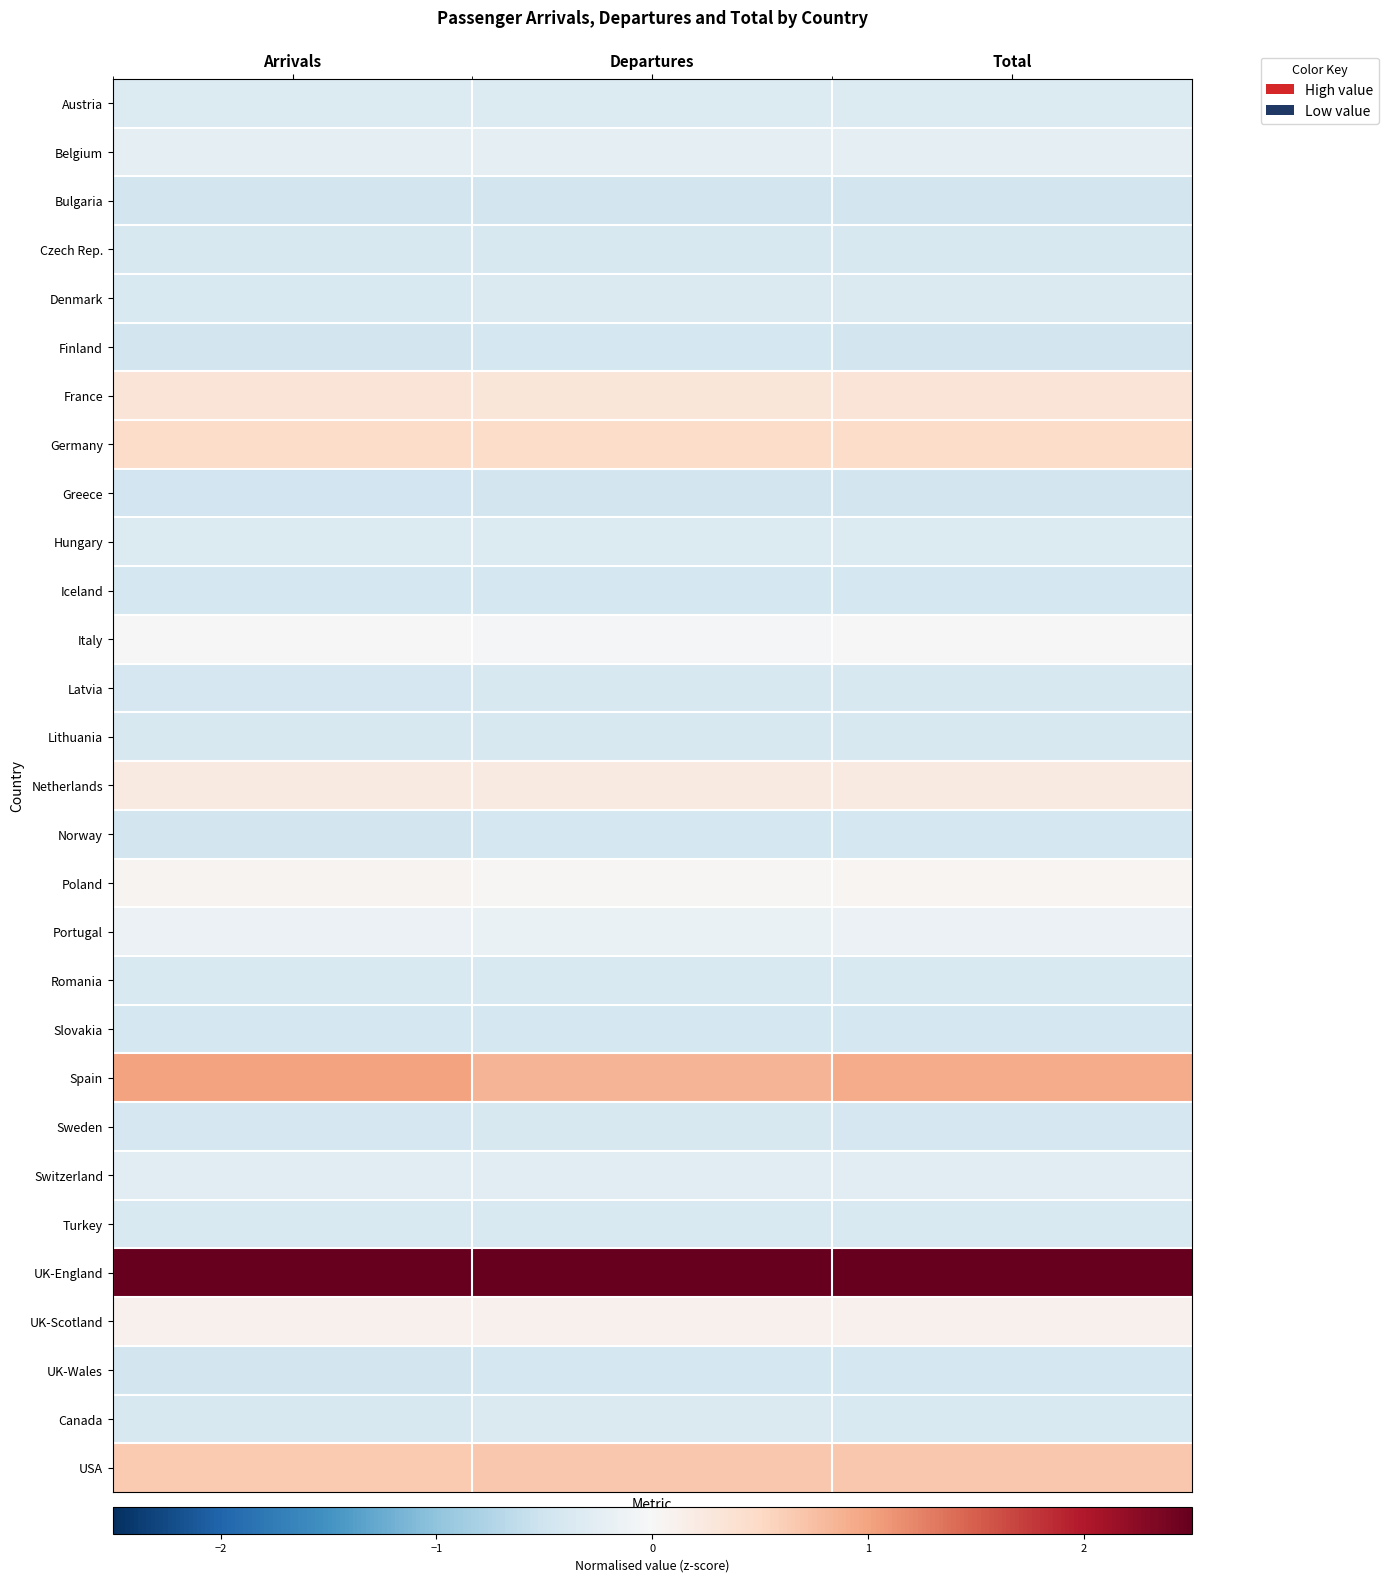

At how many categories does at least one series exceed 4?

3